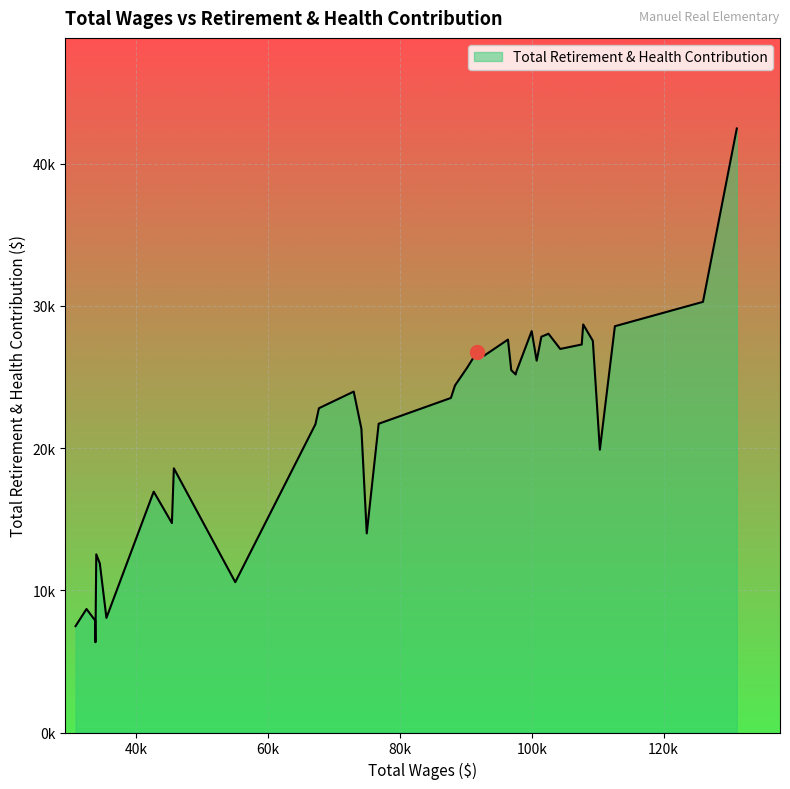

Does the chart display data point markers on the line(s)?

No